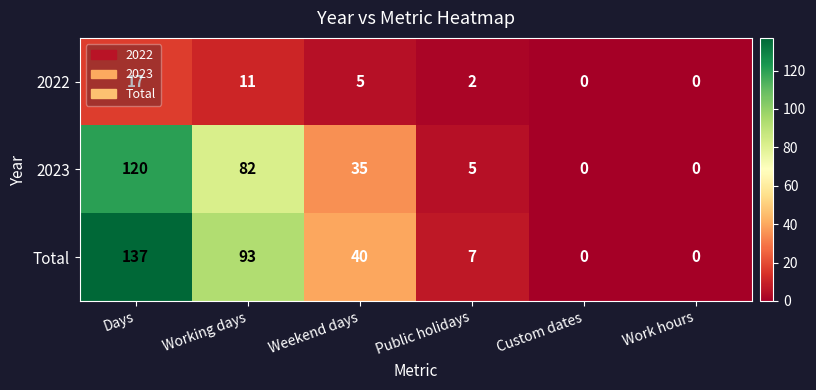

What is the maximum value for 2022?

17